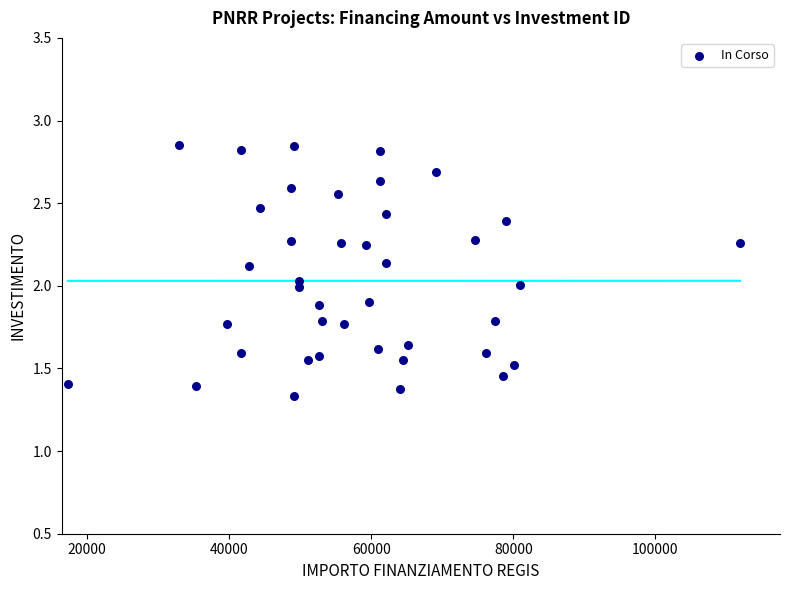

What is the range of X values (max minus min)?

94665.7